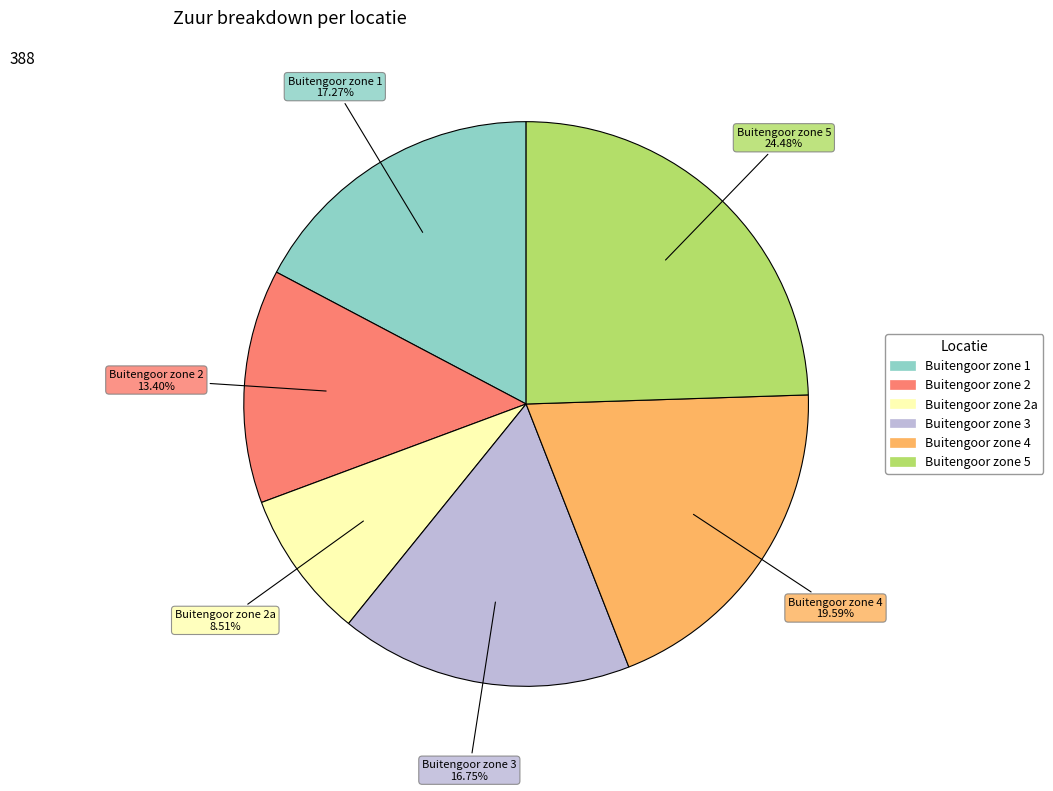

Is it true that Buitengoor zone 1 is 28% of the pie?

False